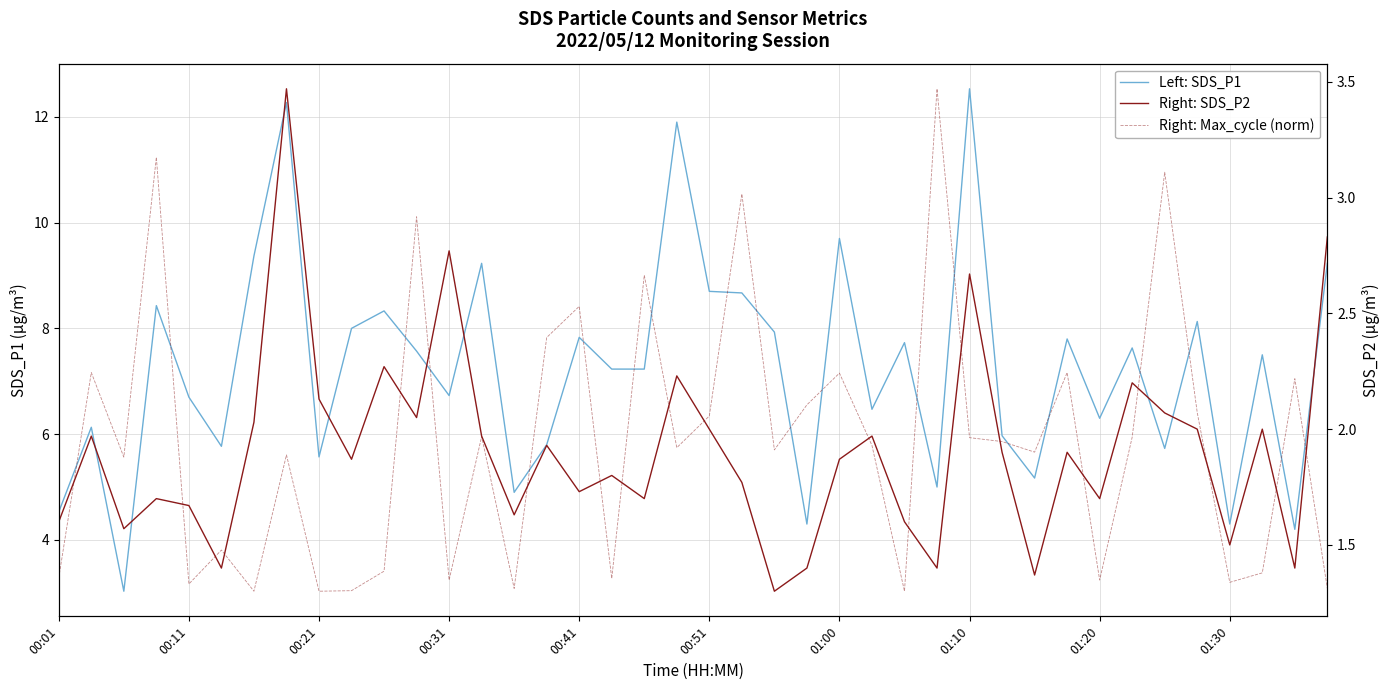

What is the lowest value of the Right: Max_cycle (norm) series?

1.3